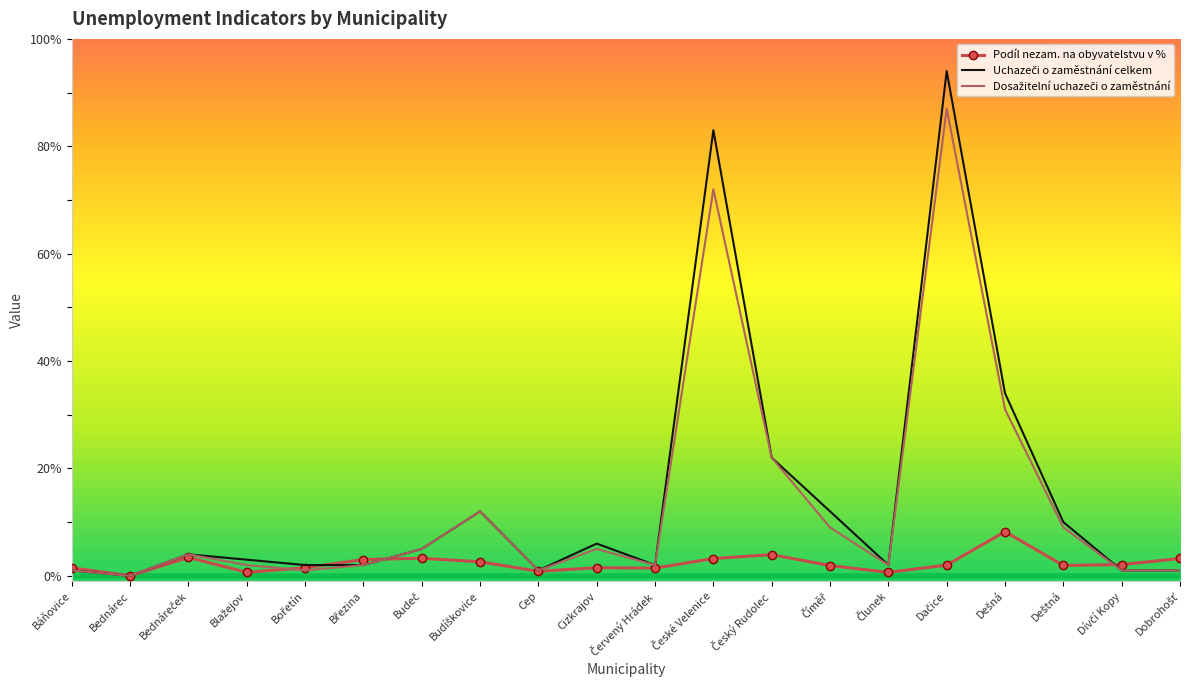

Is it true that Podíl nezam. na obyvatelstvu v % equals 0.0 at Bednárec?

True